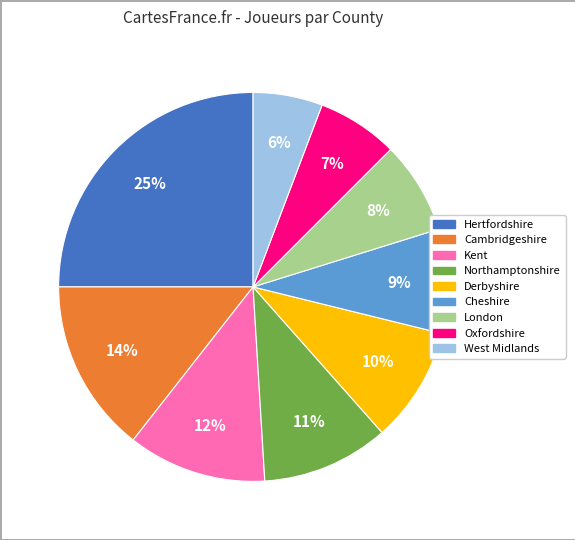

Which category has the smallest portion of the pie?

West Midlands